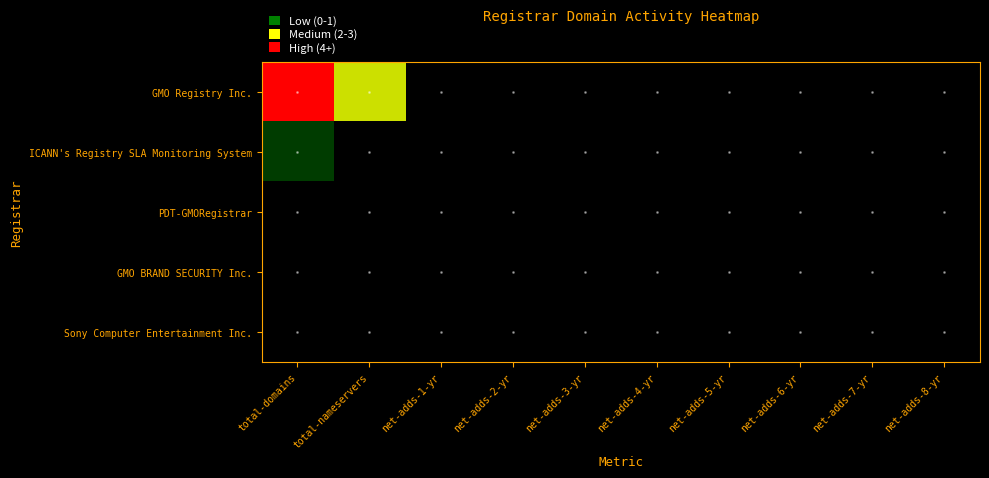

At how many categories does at least one series exceed 4?

1